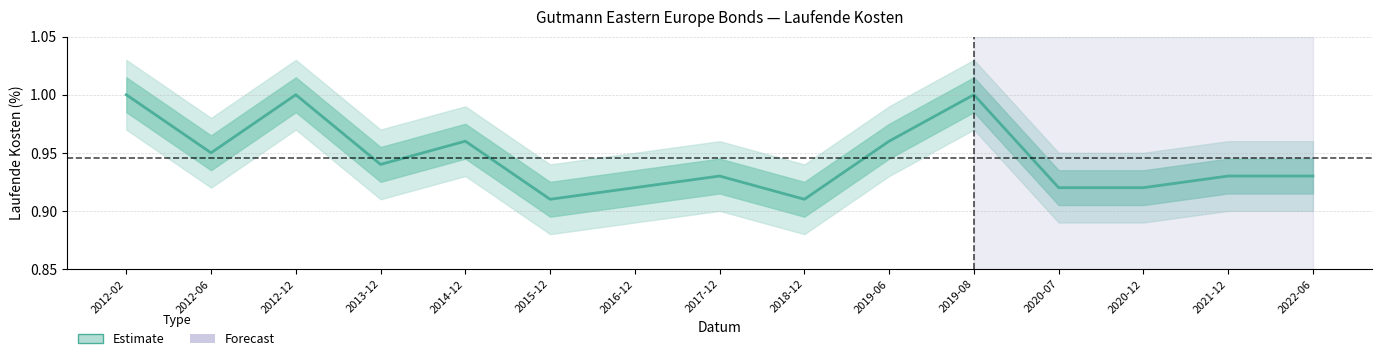

Is it true that the value at 2014-12 is 1.0?

True